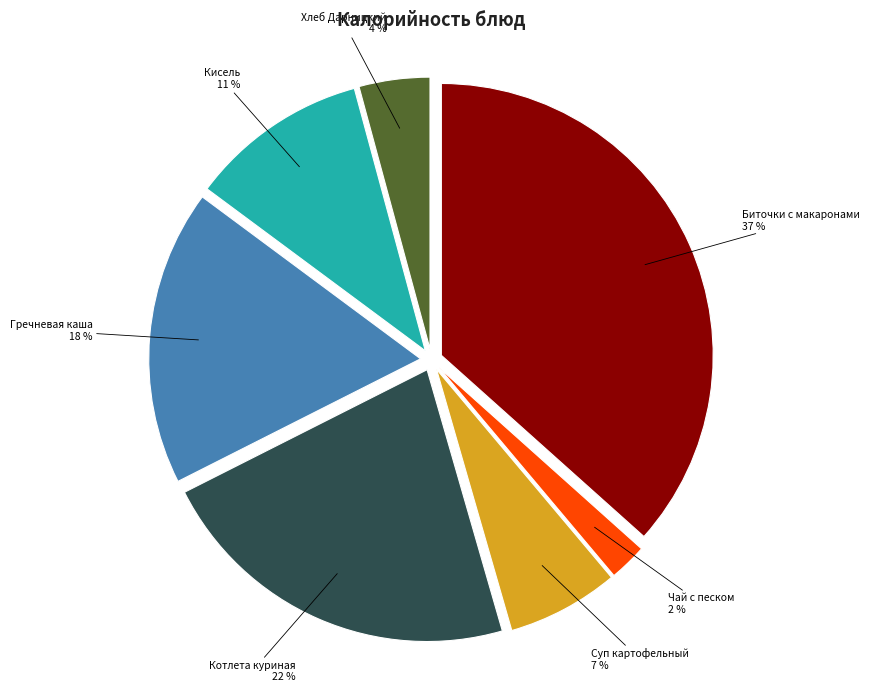

Does any single category account for the majority?

No